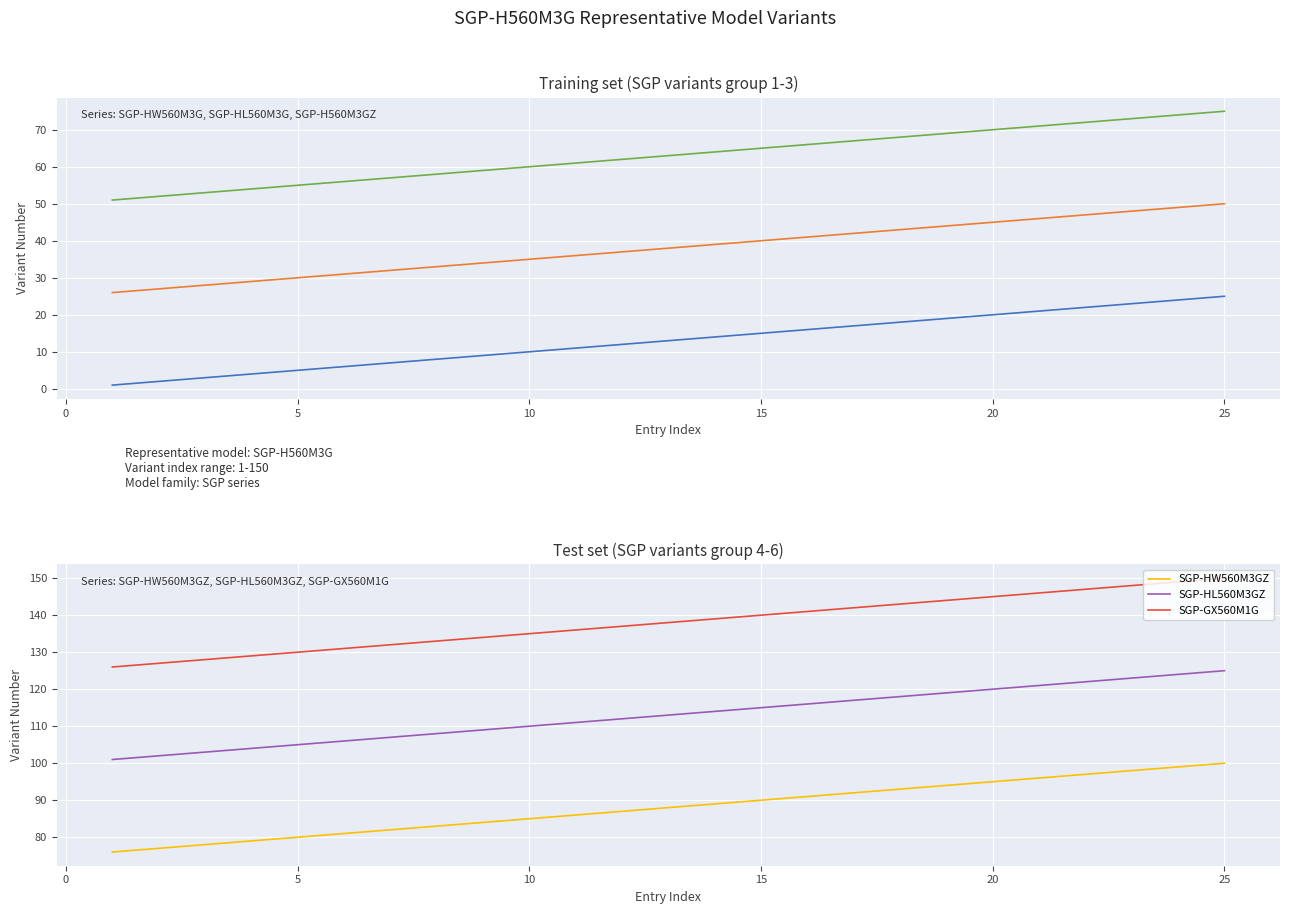

Does the chart display data point markers on the line(s)?

No